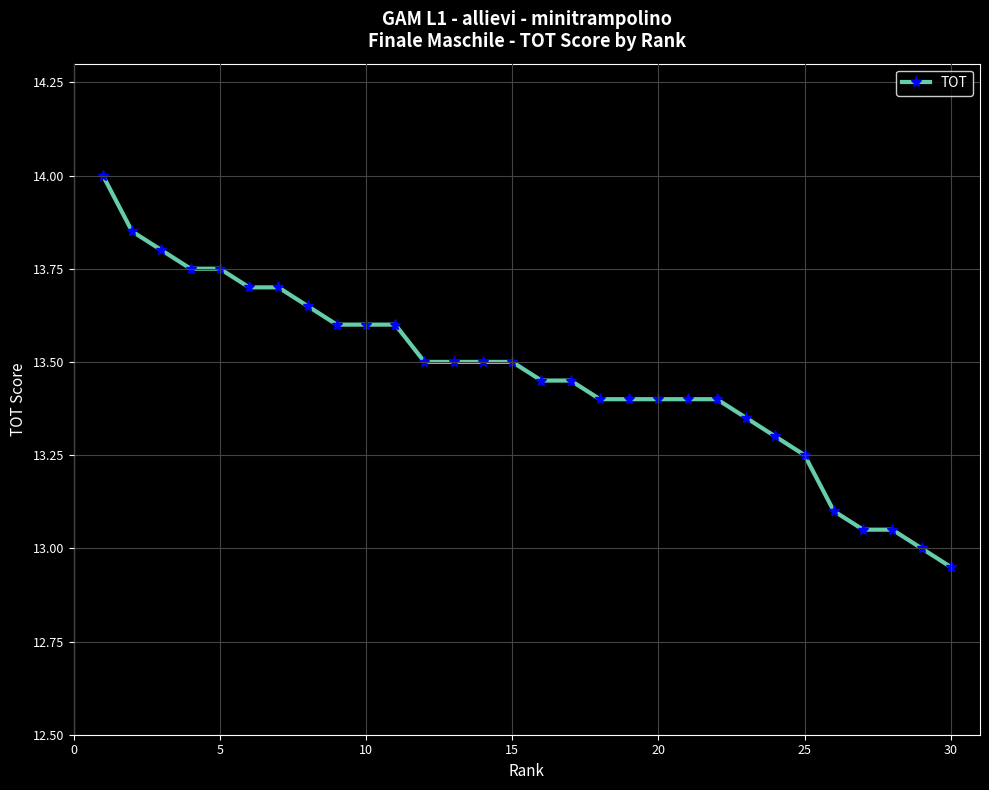

How many data points does each series have?

30